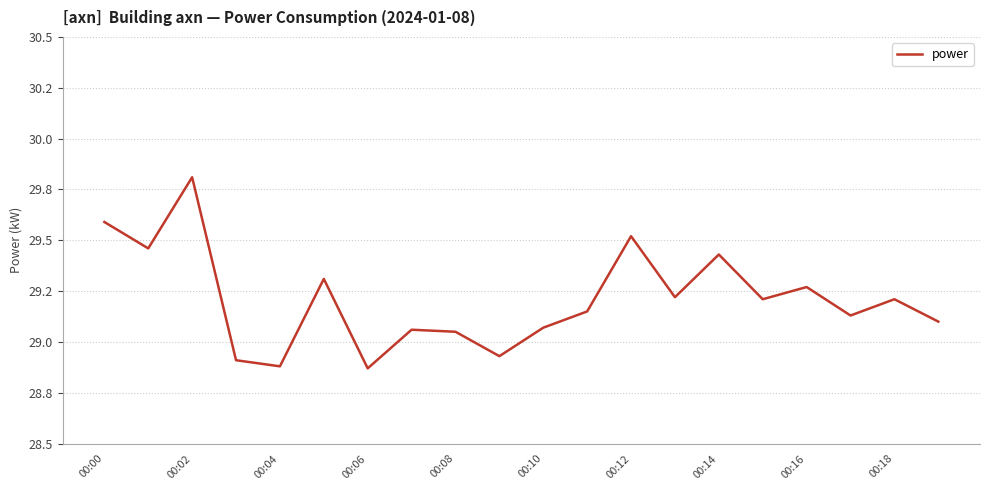

What is the label of the 5th point from the right?

15